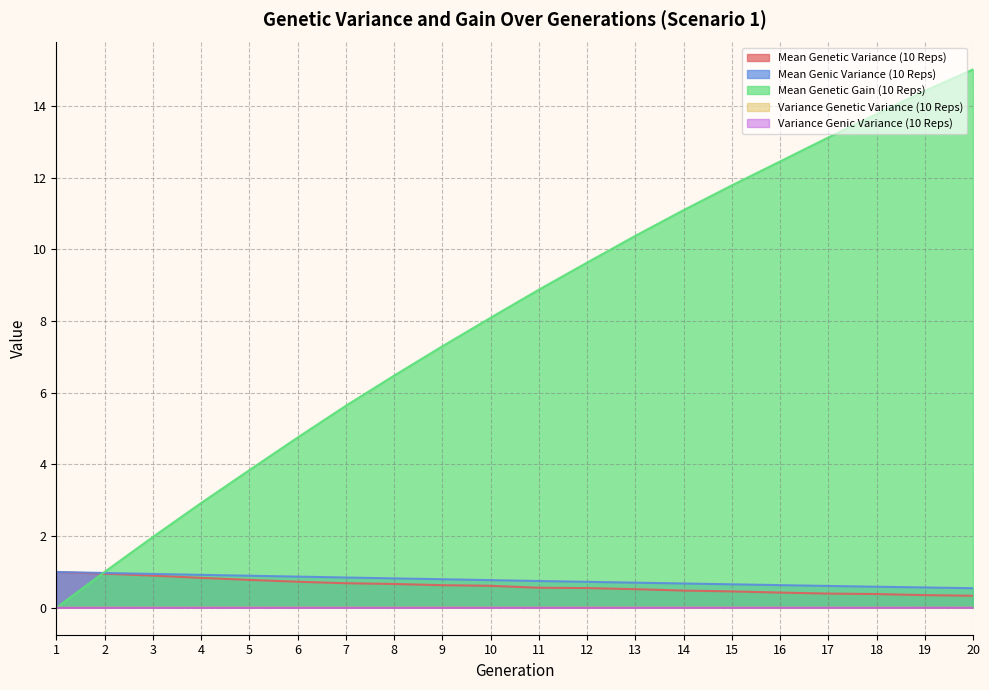

Reading left to right, transcribe all the data shown in this chart.

Mean Genetic Variance (10 Reps): 1.0	1.0	0.9	0.8	0.8	0.7	0.7	0.7	0.6	0.6	0.6	0.6	0.5	0.5	0.5	0.4	0.4	0.4	0.4	0.3
Mean Genic Variance (10 Reps): 1.0	1.0	0.9	0.9	0.9	0.9	0.8	0.8	0.8	0.8	0.7	0.7	0.7	0.7	0.7	0.6	0.6	0.6	0.6	0.5
Mean Genetic Gain (10 Reps): 0.0	1.0	2.0	2.9	3.8	4.8	5.6	6.5	7.3	8.1	8.9	9.6	10.4	11.1	11.8	12.5	13.1	13.8	14.4	15.0
Variance Genetic Variance (10 Reps): 0.0	0.0	0.0	0.0	0.0	0.0	0.0	0.0	0.0	0.0	0.0	0.0	0.0	0.0	0.0	0.0	0.0	0.0	0.0	0.0
Variance Genic Variance (10 Reps): 0.0	0.0	0.0	0.0	0.0	0.0	0.0	0.0	0.0	0.0	0.0	0.0	0.0	0.0	0.0	0.0	0.0	0.0	0.0	0.0